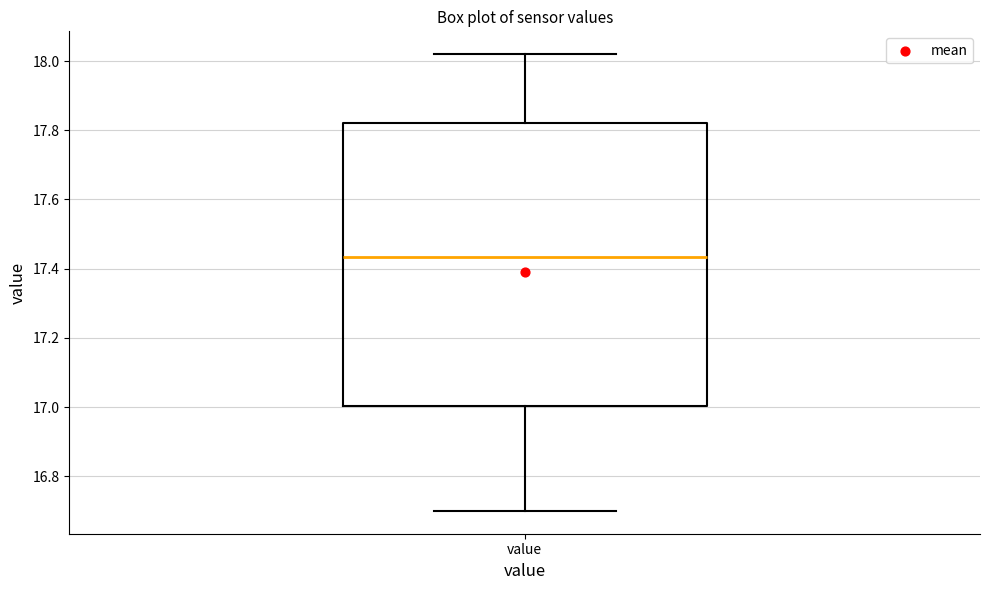

Read this box plot against the y-axis: the position of the median line, the range covered by the box, and the ends of both whiskers. The values are not printed on the chart, so give them approximately, as read against the axis.

median 17.44, box 17.00 to 17.82, whiskers 16.70 to 18.02